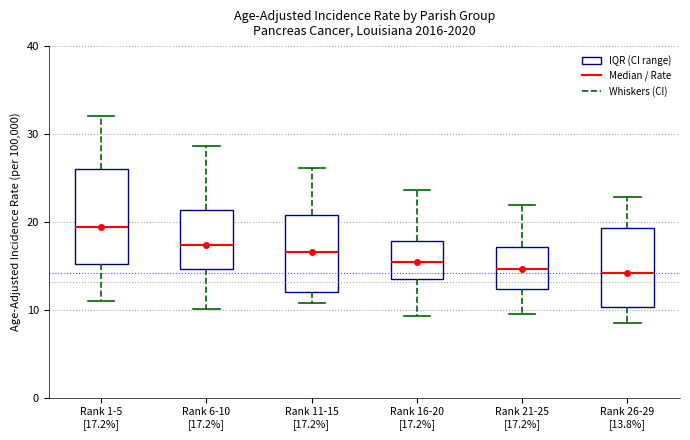

Where is the lower edge of the box for Rank 26-29 [13.8%] on the y-axis? The values are not printed on the chart, so give them approximately, as read against the axis.

10